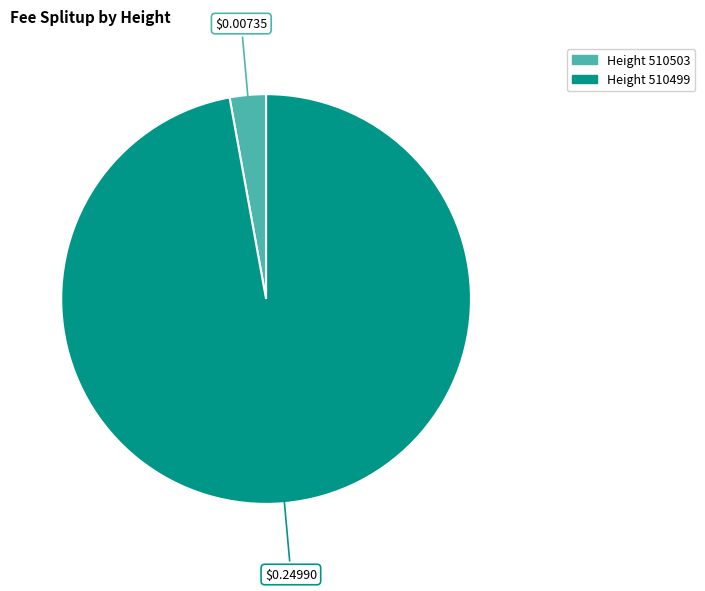

Which has a higher value, Height 510503 or Height 510499?

Height 510499